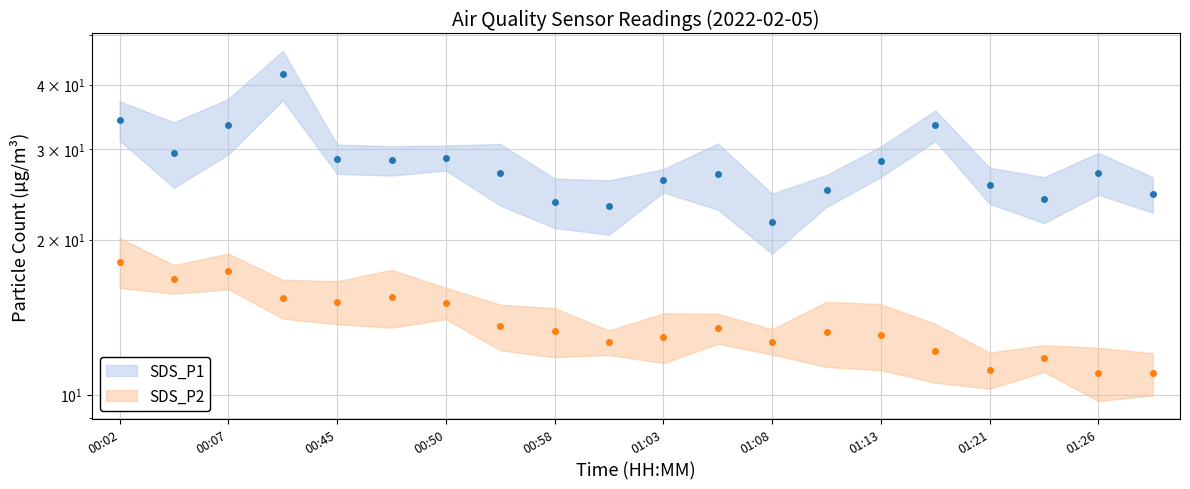

What is the label of the 19th point from the left?

01:26